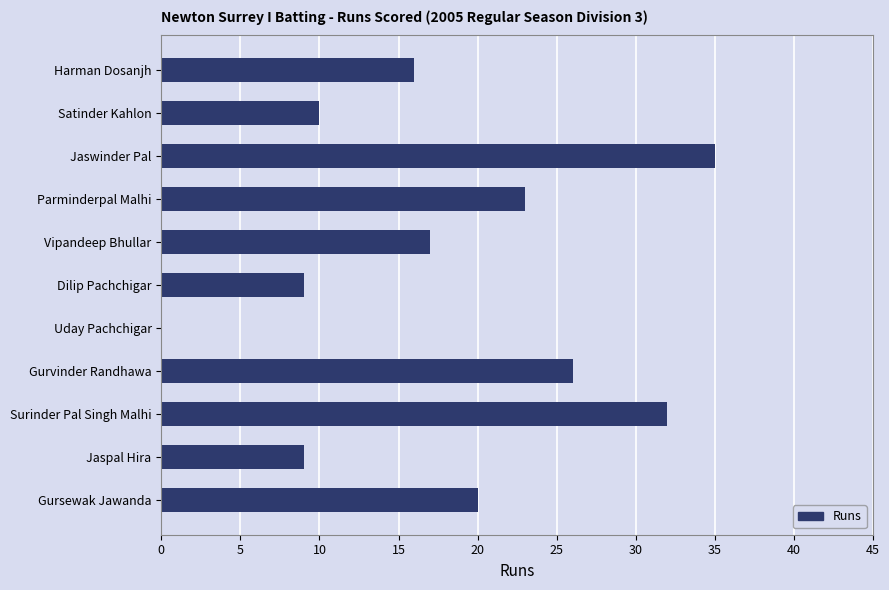

What is the sum of all values?

197